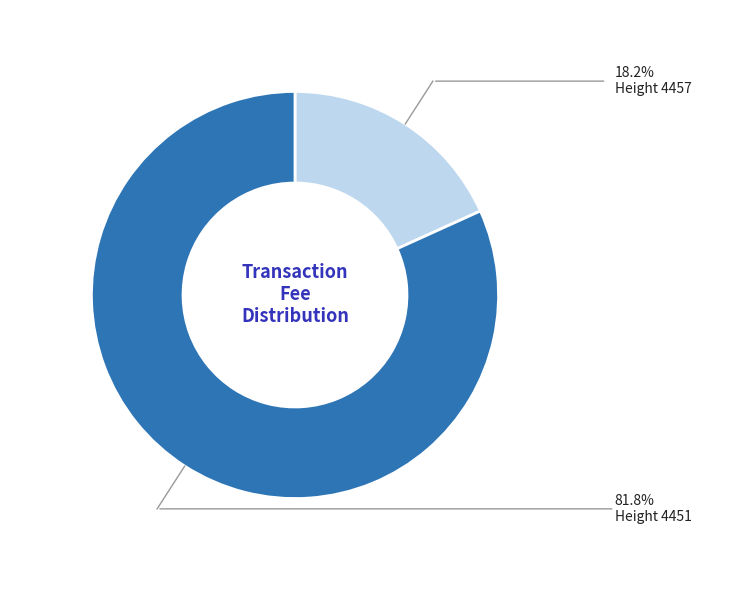

How many slices are in this pie chart?

2